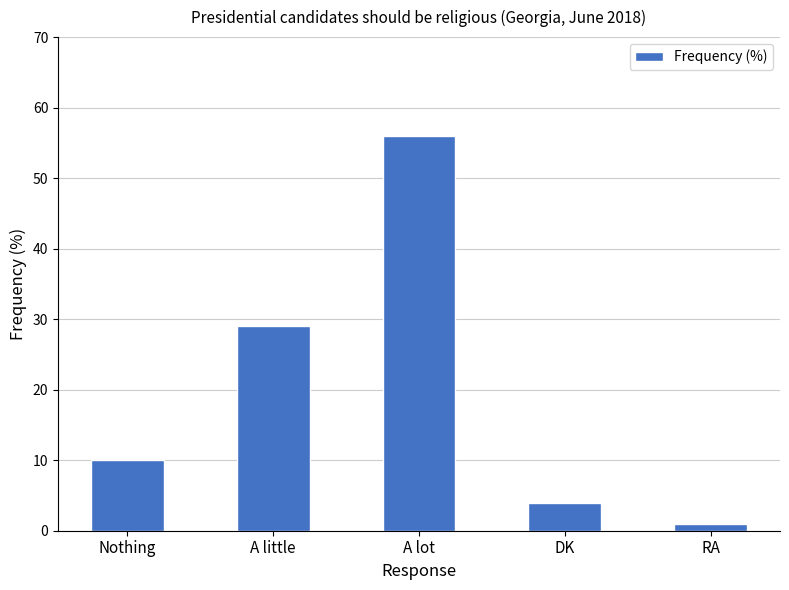

List the labels in order of value, smallest first.

RA, DK, Nothing, A little, A lot